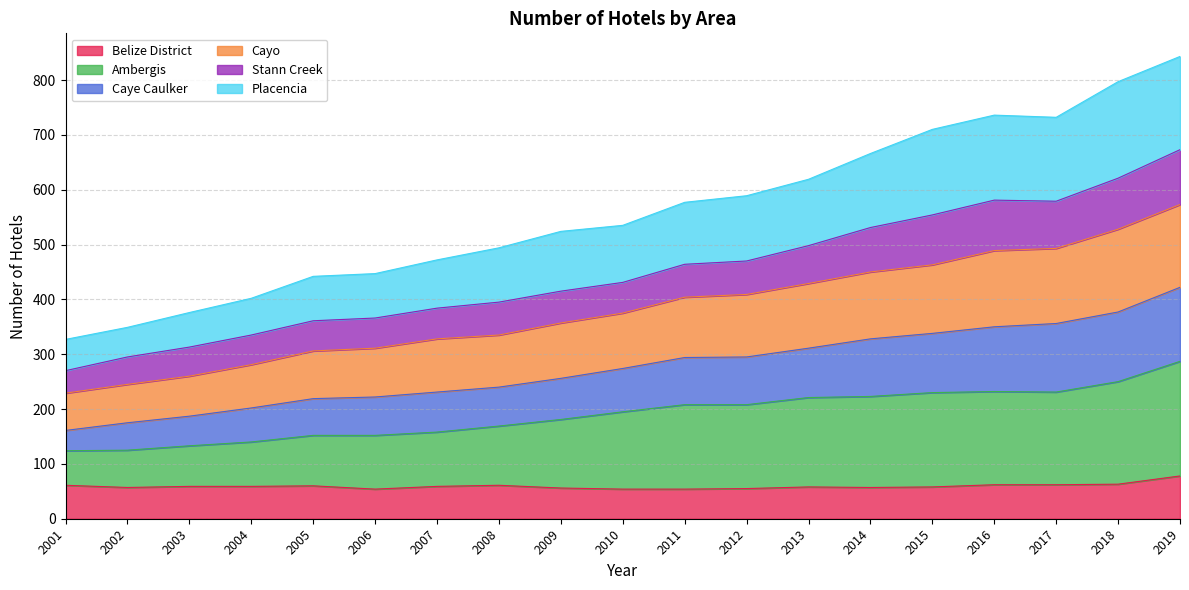

What is the total value across all series at 2011?

577